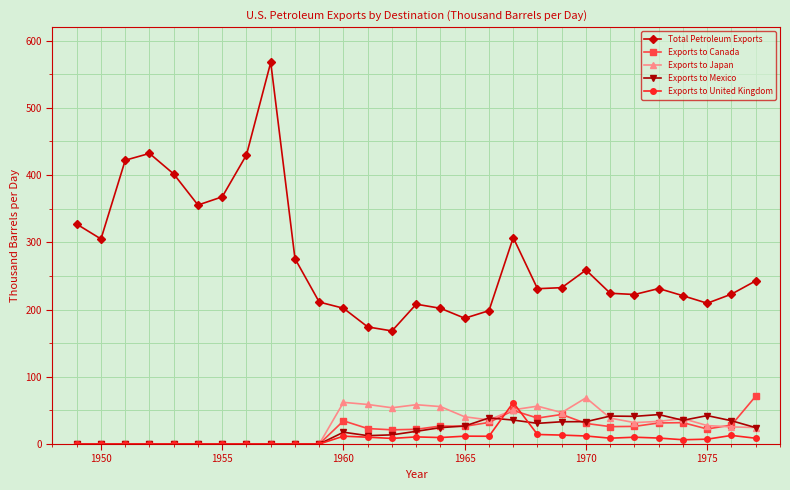

True or false: Total Petroleum Exports has more than 2 interior local peaks.

True